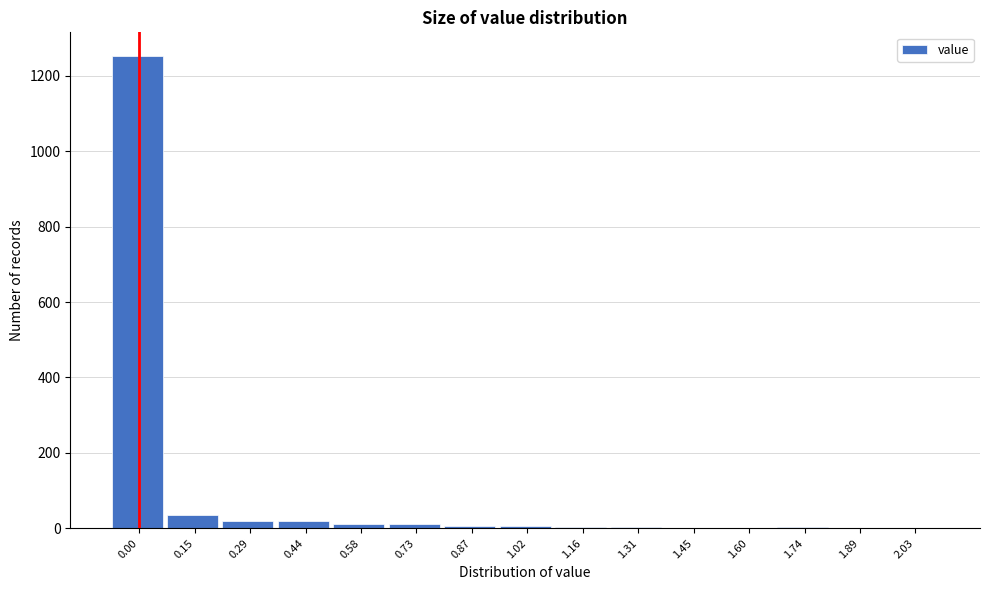

What is the maximum value shown in the chart?

1253